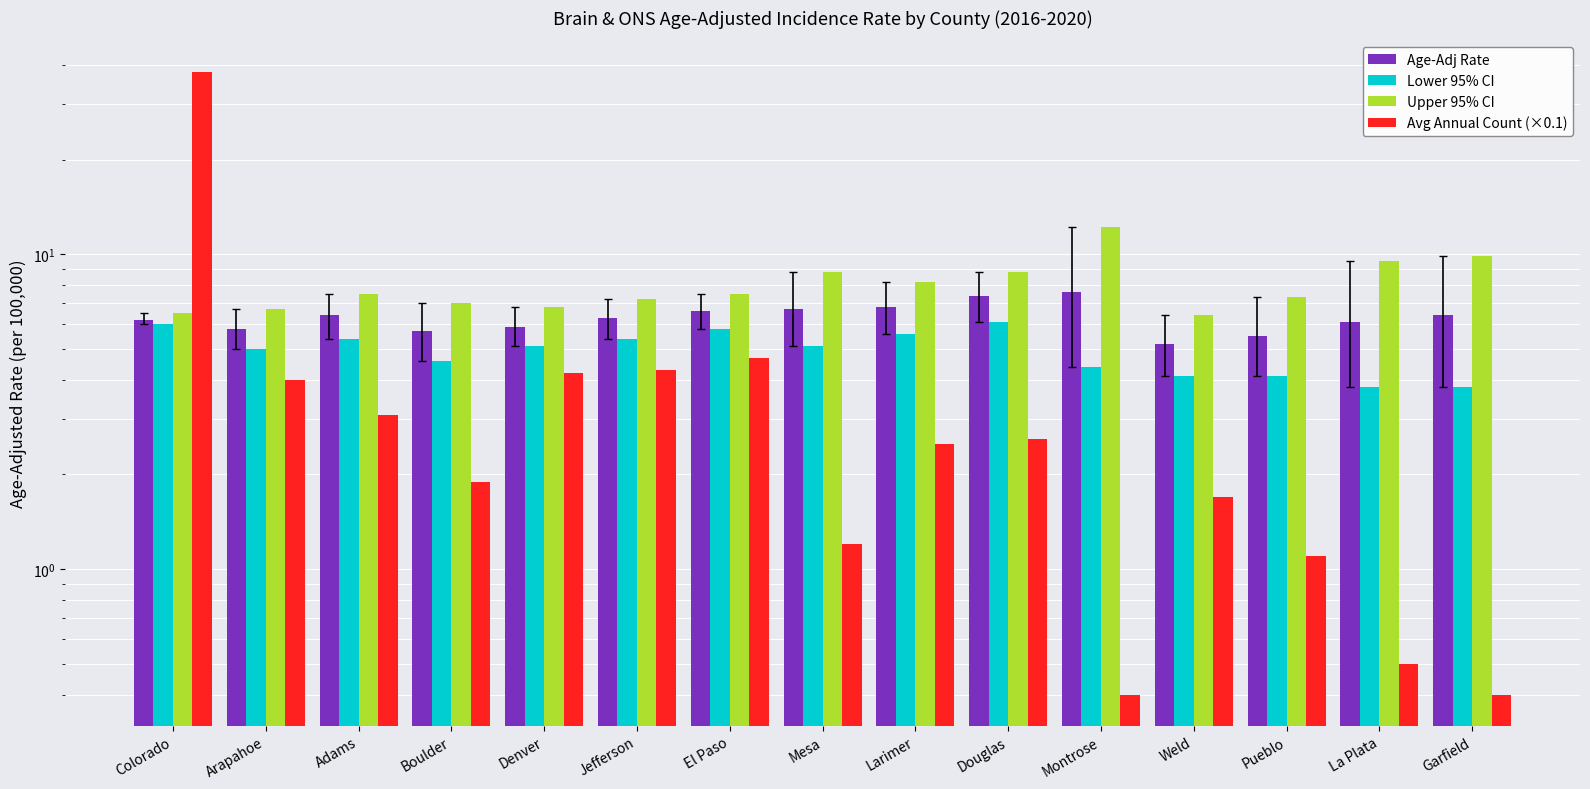

How many groups of bars are there?

15